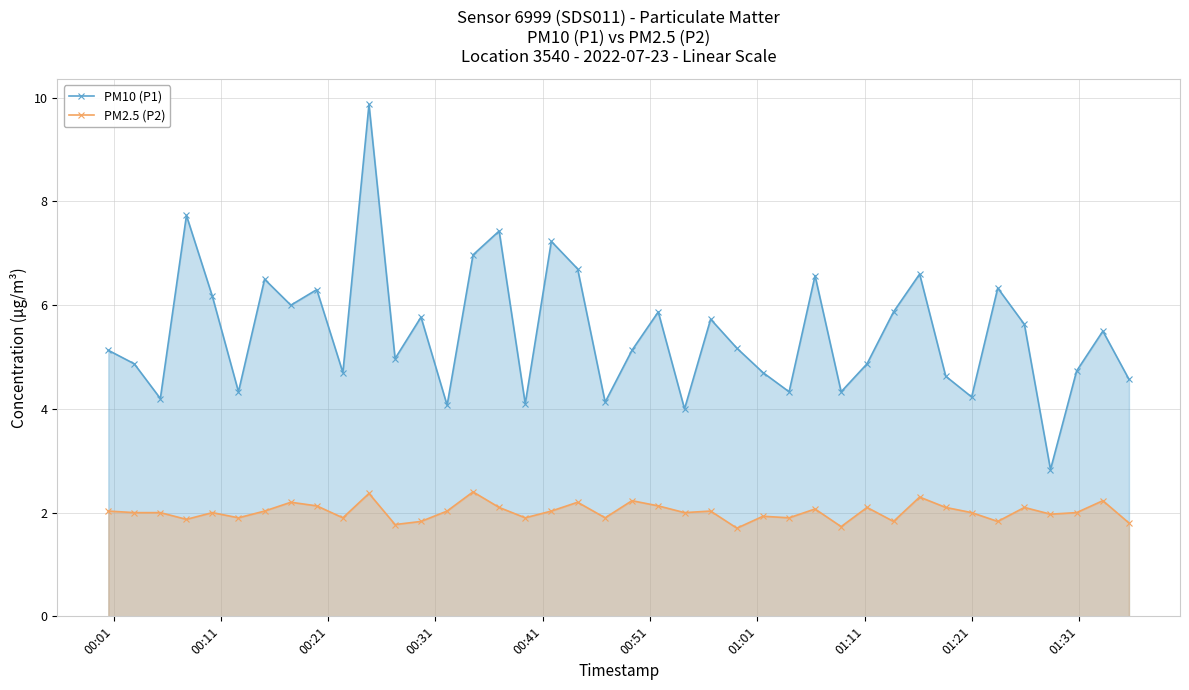

True or false: PM2.5 (P2) and PM10 (P1) intersect in this chart.

False